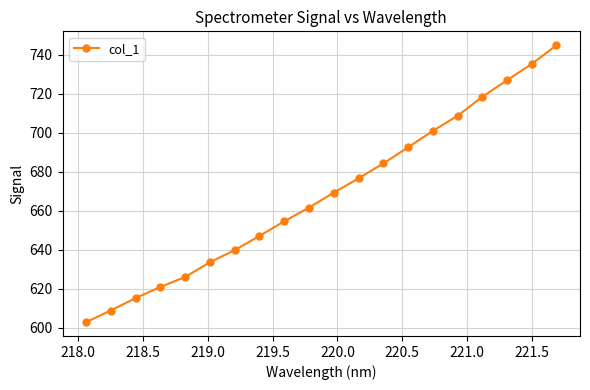

Does the chart display data point markers on the line(s)?

Yes